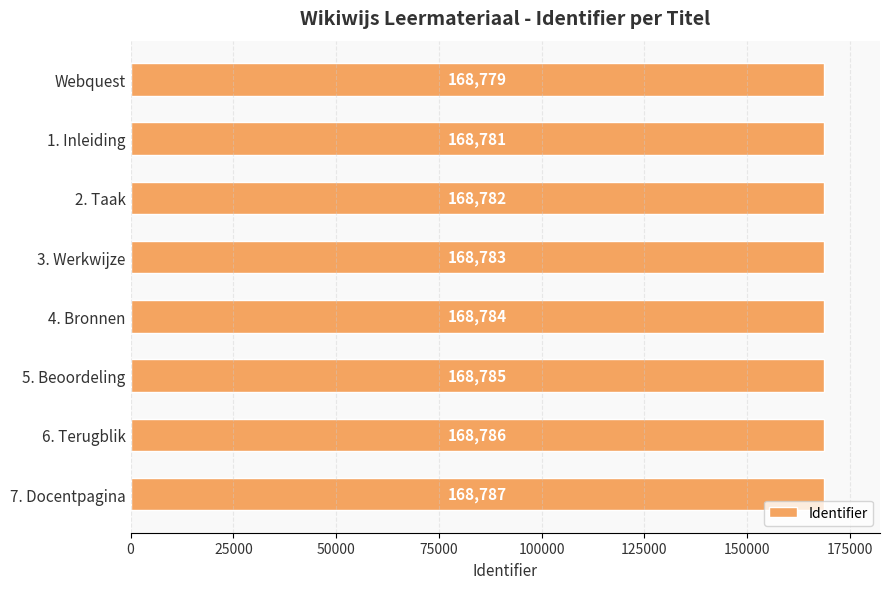

Which has a higher value, 5. Beoordeling or Webquest?

5. Beoordeling